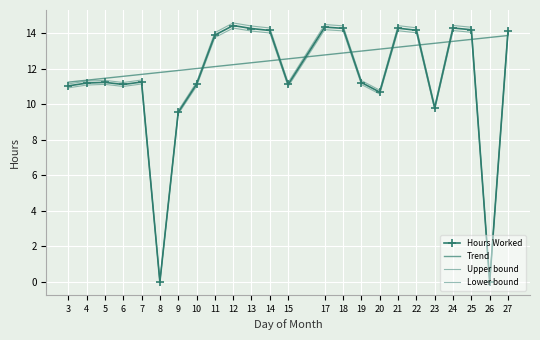

What is the greatest value displayed?

14.3